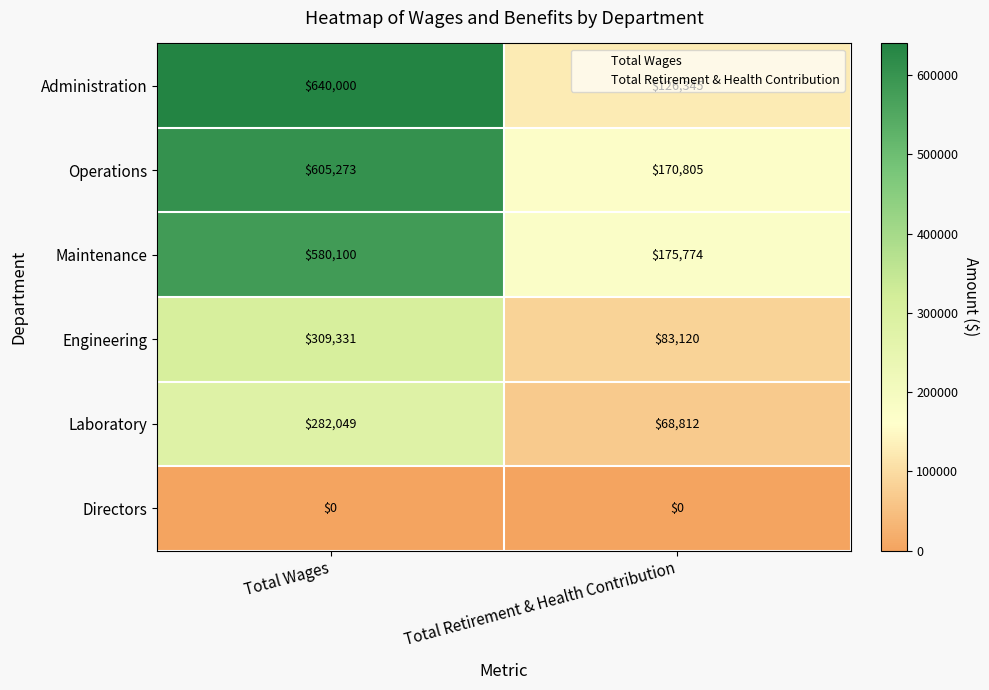

What is the difference between the Laboratory values at Total Wages and Total Retirement & Health Contribution?

213237